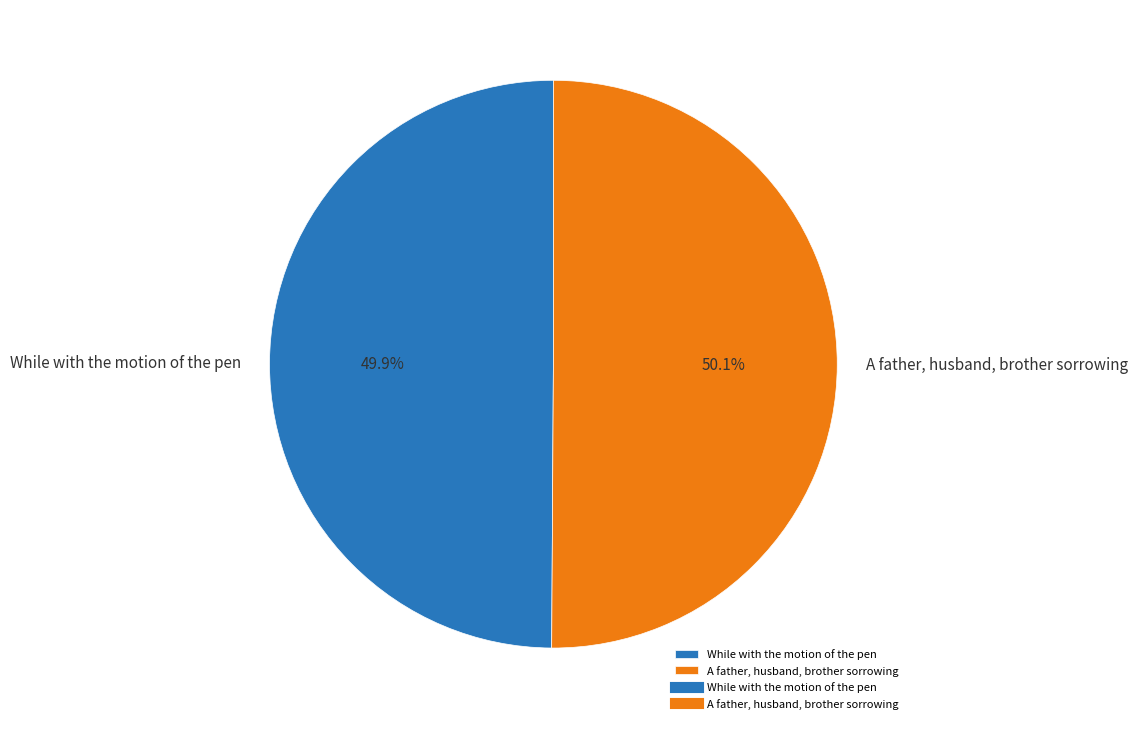

What portion of the pie excludes A father, husband, brother sorrowing?

49.9%